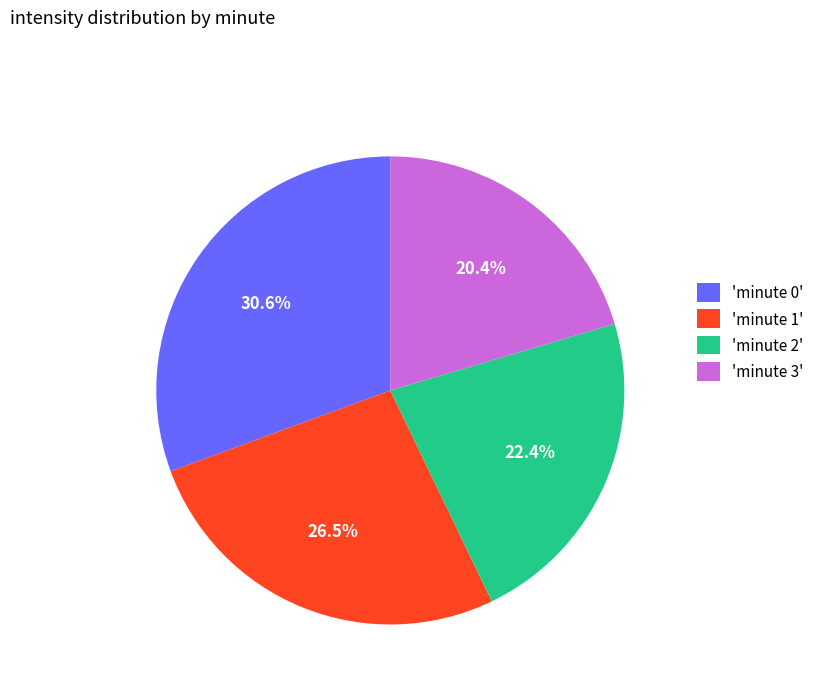

To the nearest percent, what is the difference between the largest and smallest slice percentages?

10%